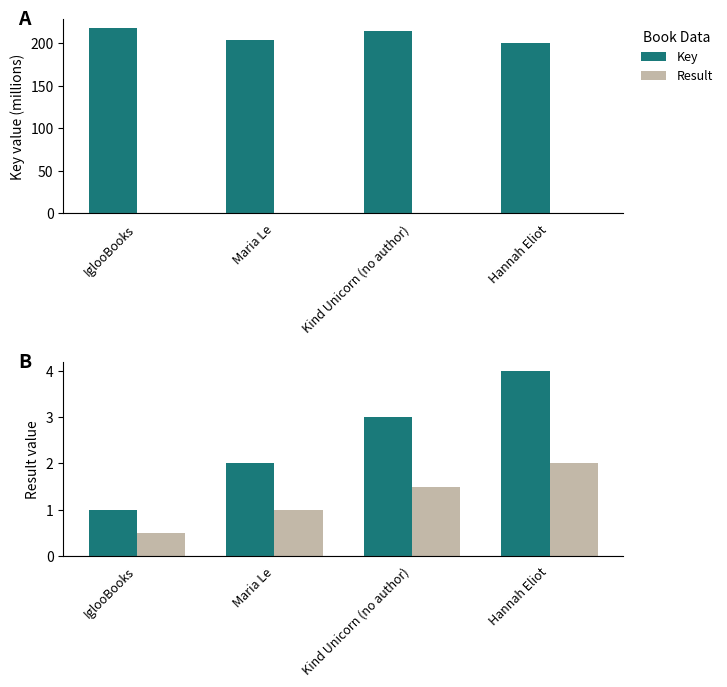

What is the spread (max minus min) of values at Hannah Eliot?

200.4